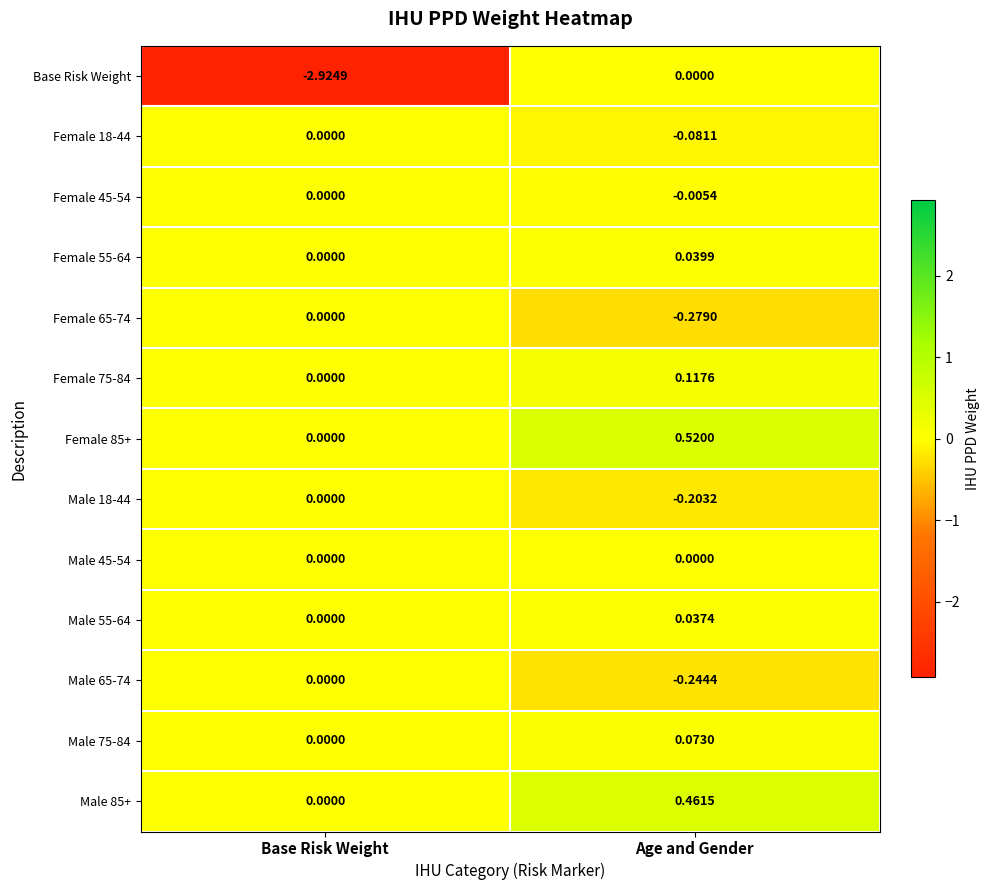

Which series has the widest spread of values?

Base Risk Weight